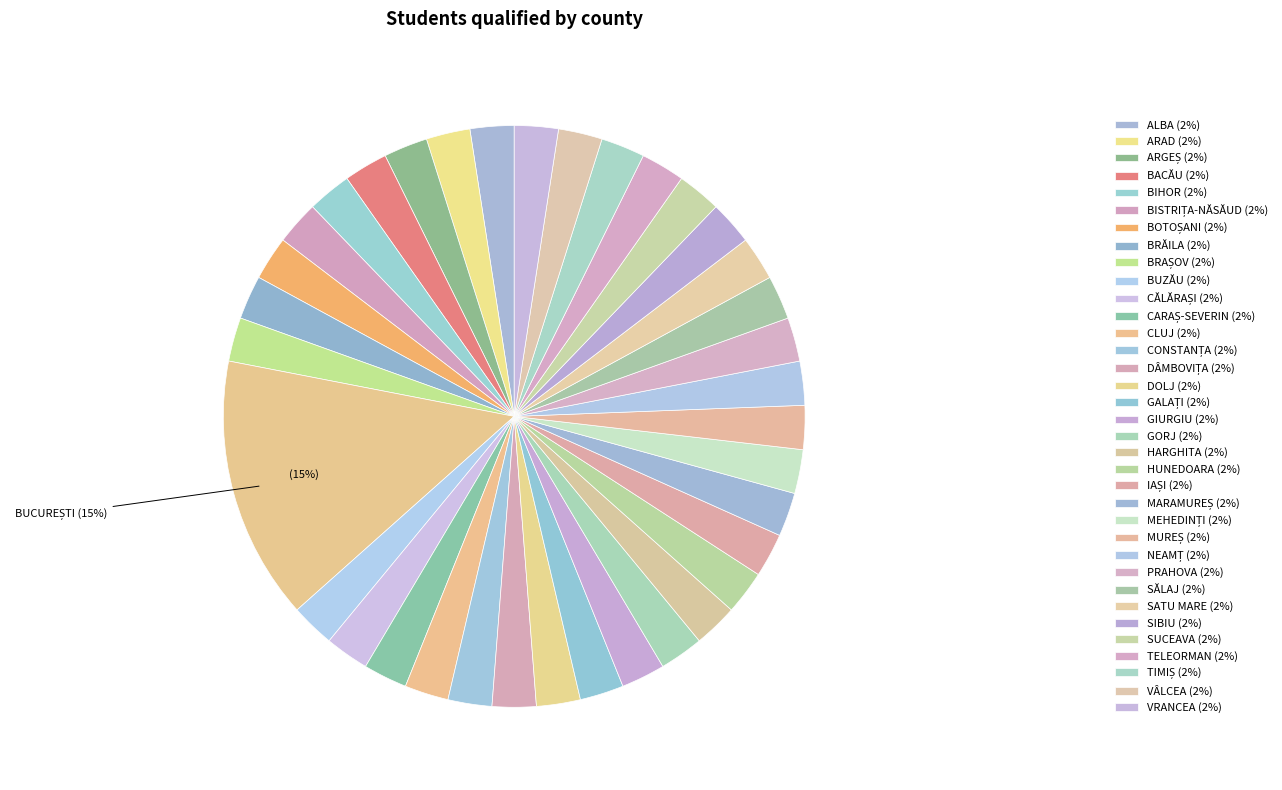

Count the number of slices in the pie.

36